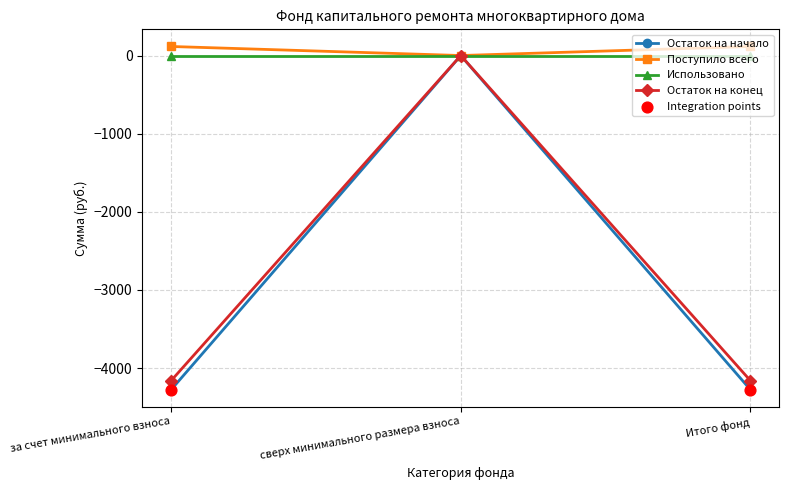

At which category is the sum across all series the highest?

сверх минимального размера взноса